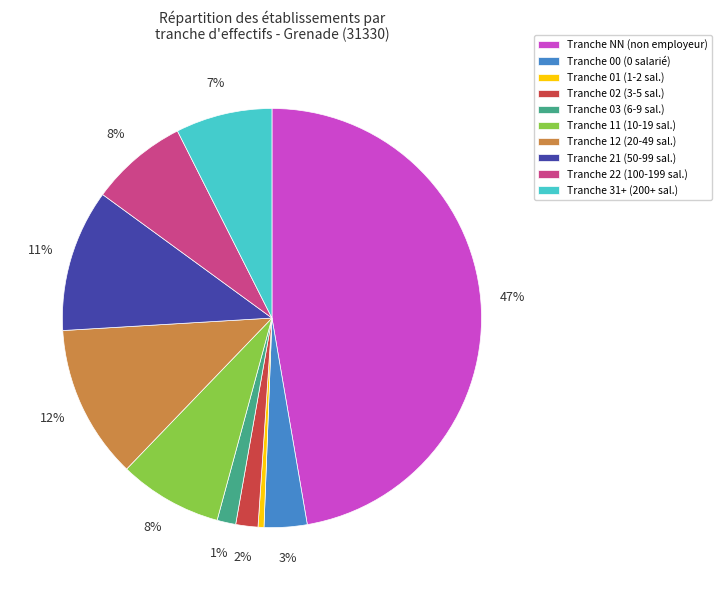

Do Tranche 00 (0 salarié) and Tranche 02 (3-5 sal.) together represent more than half of the pie?

No